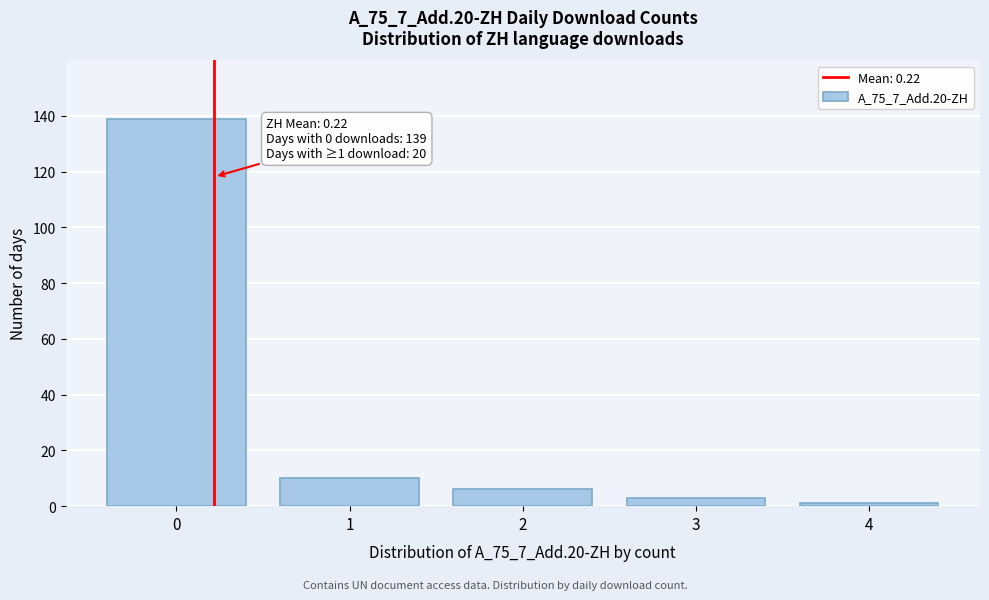

Reading right to left, transcribe all the data shown in this chart.

1	3	6	10	139